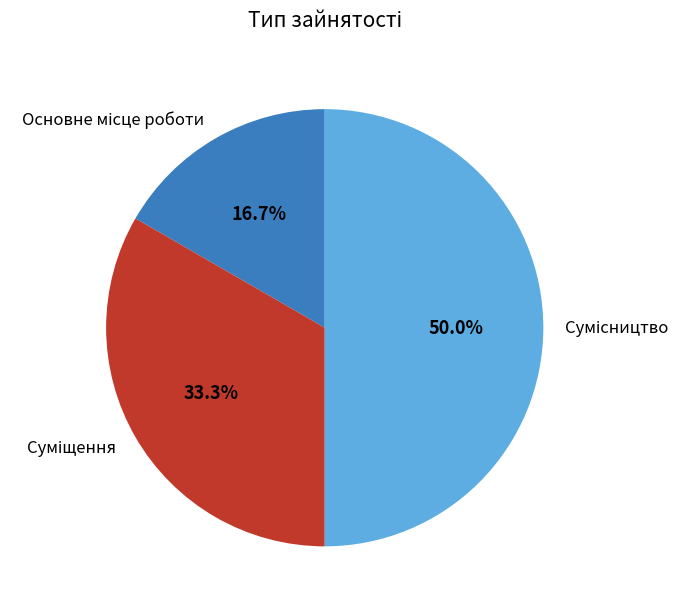

The Основне місце роботи slice represents 17% of the pie. True or false?

True